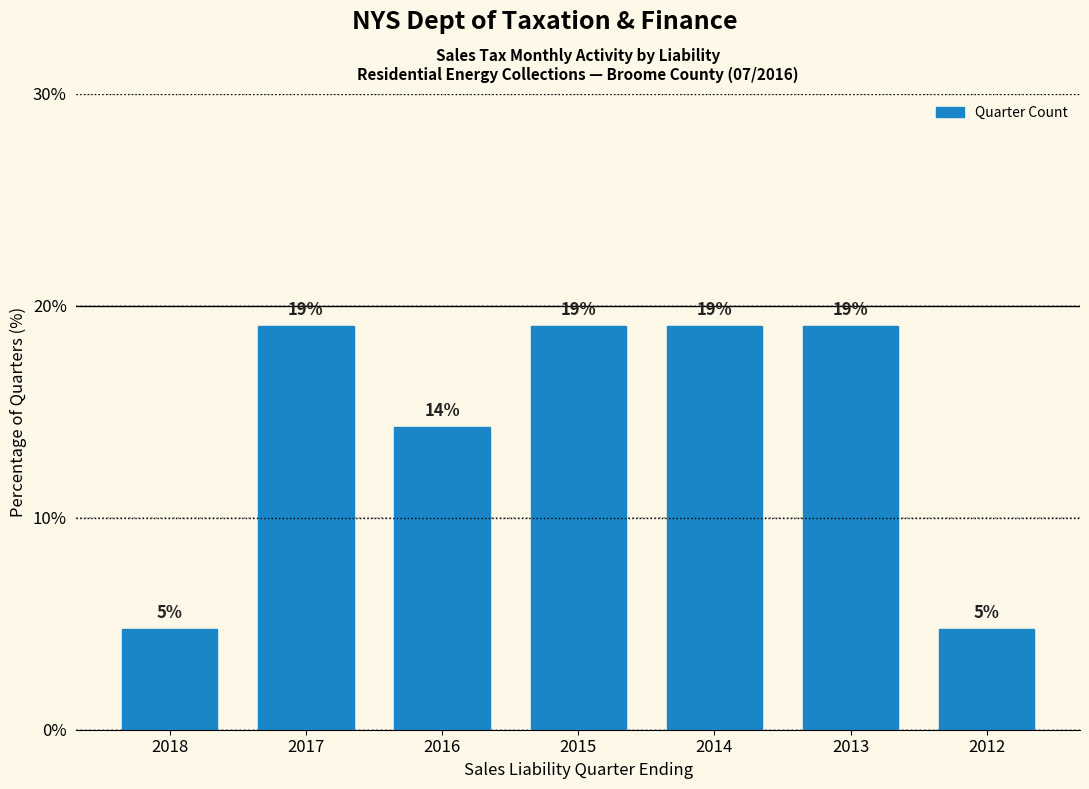

Between 2016 and 2012, which is larger?

2016